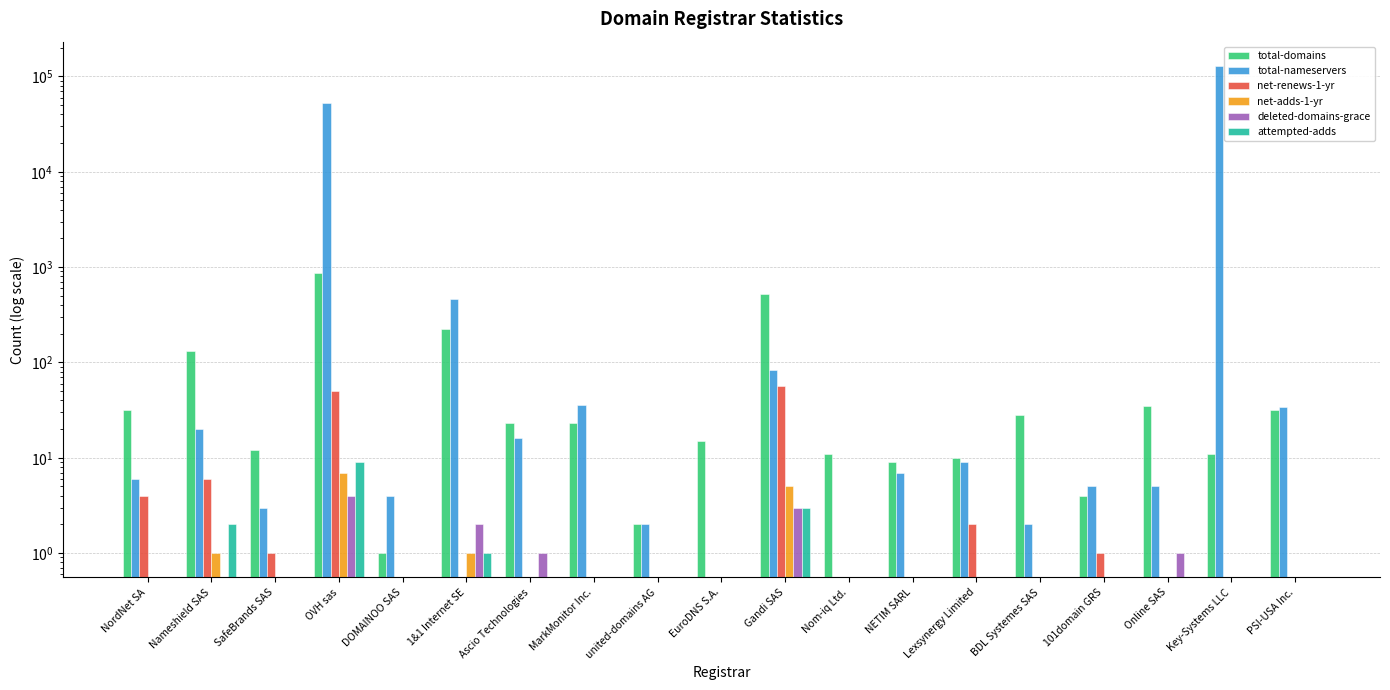

What are all the series names shown in the legend?

total-domains, total-nameservers, net-renews-1-yr, net-adds-1-yr, deleted-domains-grace, attempted-adds